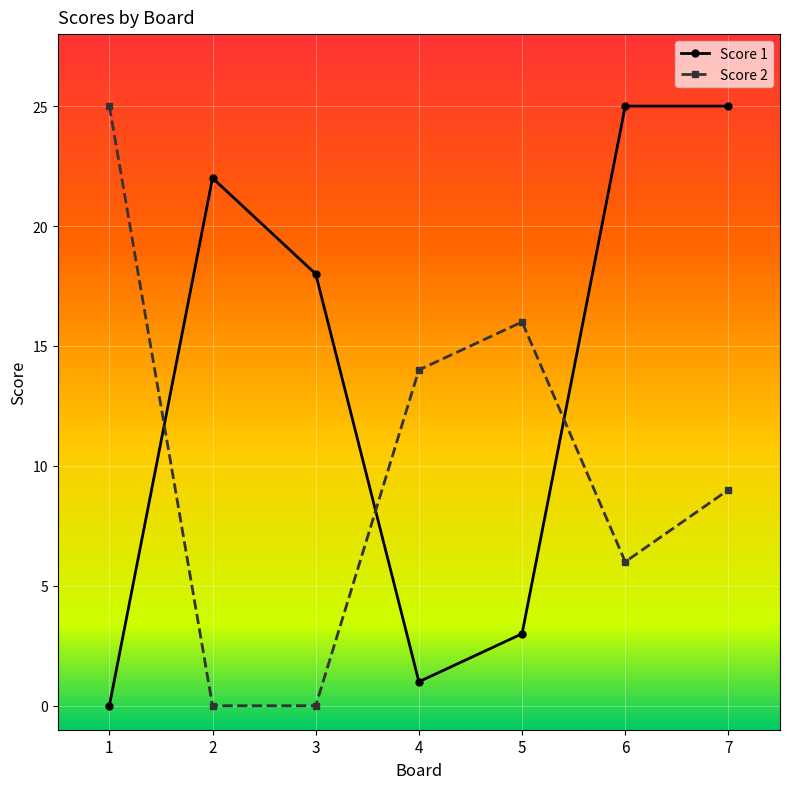

The Score 2 series shows 17 at 2. True or false?

False